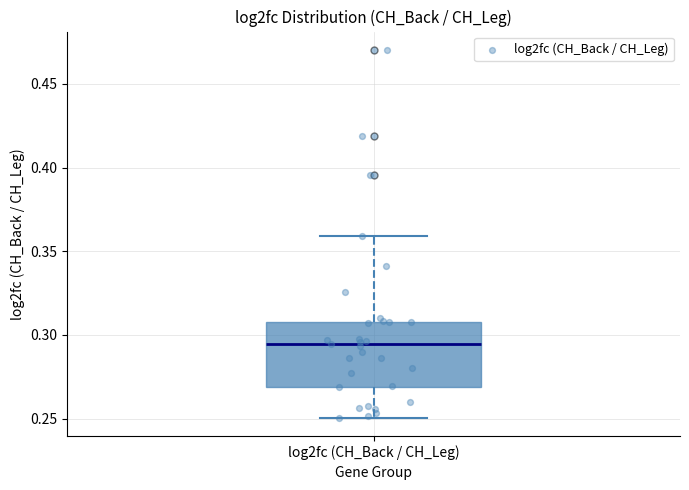

Read this box plot against the y-axis: the position of the median line, the range covered by the box, and the ends of both whiskers. The values are not printed on the chart, so give them approximately, as read against the axis.

median 0.295, box 0.270 to 0.310, whiskers 0.250 to 0.360